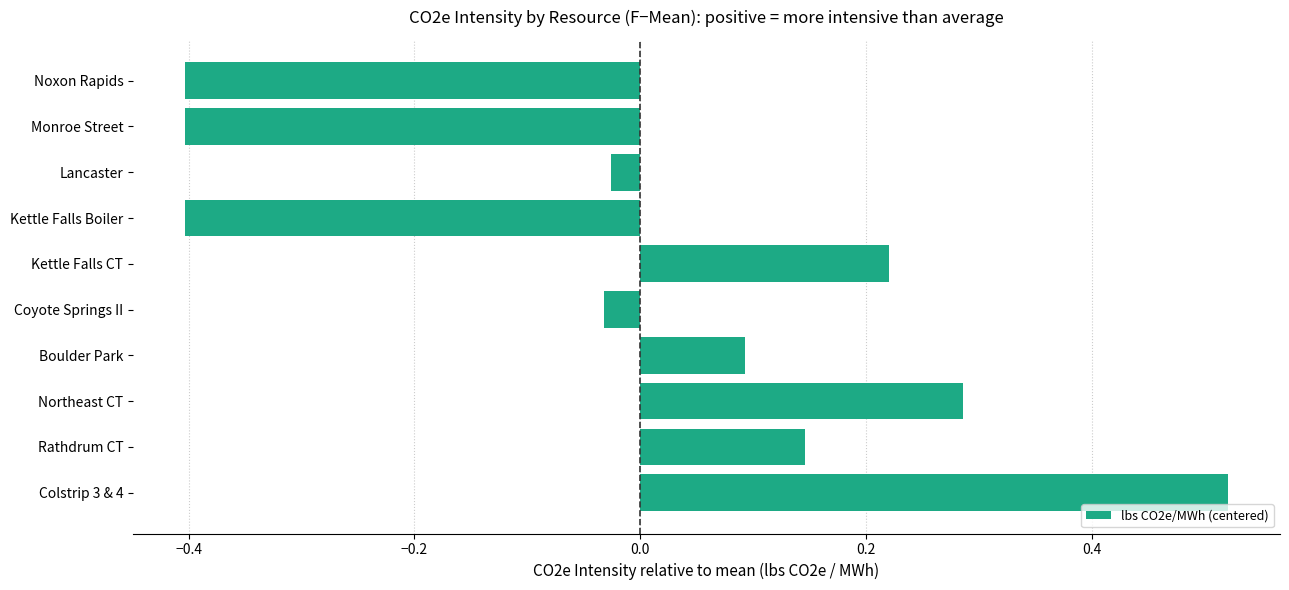

Which label corresponds to the largest value in the chart?

Colstrip 3 & 4